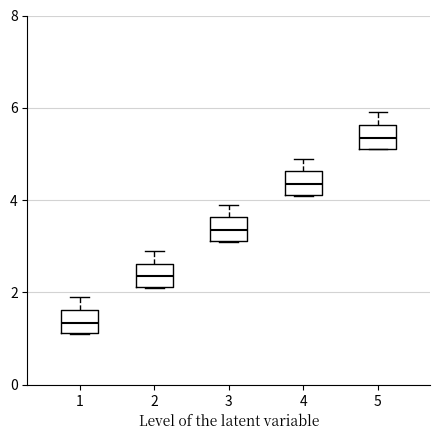

Reading left to right, read every box against the y-axis: the position of its median line, the range the box covers, and the ends of its whiskers. The values are not printed on the chart, so give them approximately, as read against the axis.

1: median 1.4, box 1.2 to 1.6, whiskers 1.2 to 2.0
2: median 2.4, box 2.2 to 2.6, whiskers 2.2 to 3.0
3: median 3.4, box 3.2 to 3.6, whiskers 3.2 to 4.0
4: median 4.4, box 4.2 to 4.6, whiskers 4.2 to 5.0
5: median 5.4, box 5.2 to 5.6, whiskers 5.2 to 6.0